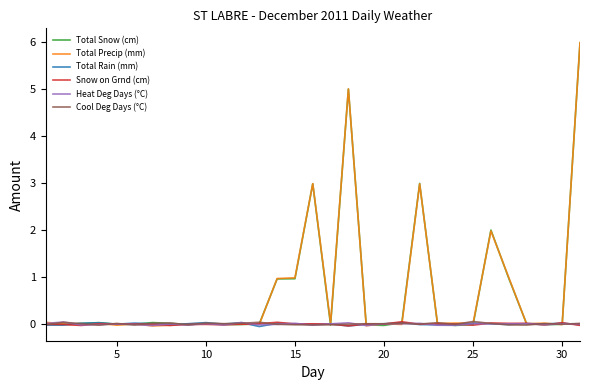

What is the highest value of the Total Snow (cm) series?

6.0